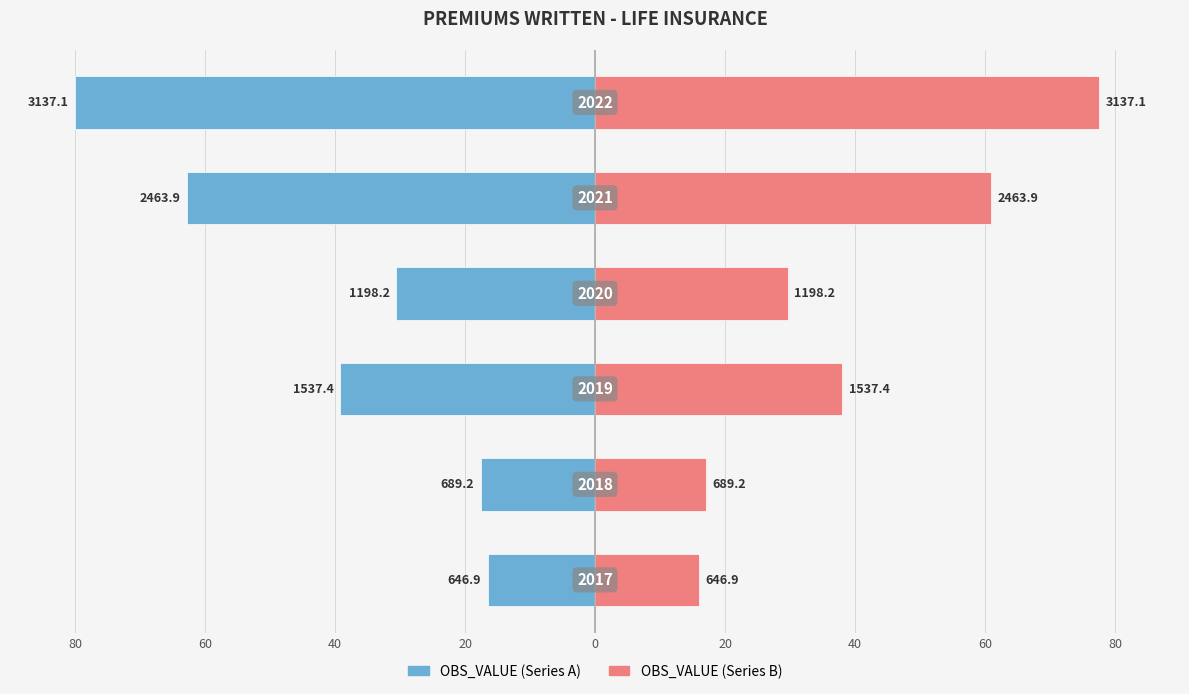

Rank the series by their average value, from lowest to highest.

OBS_VALUE (left), OBS_VALUE (right)